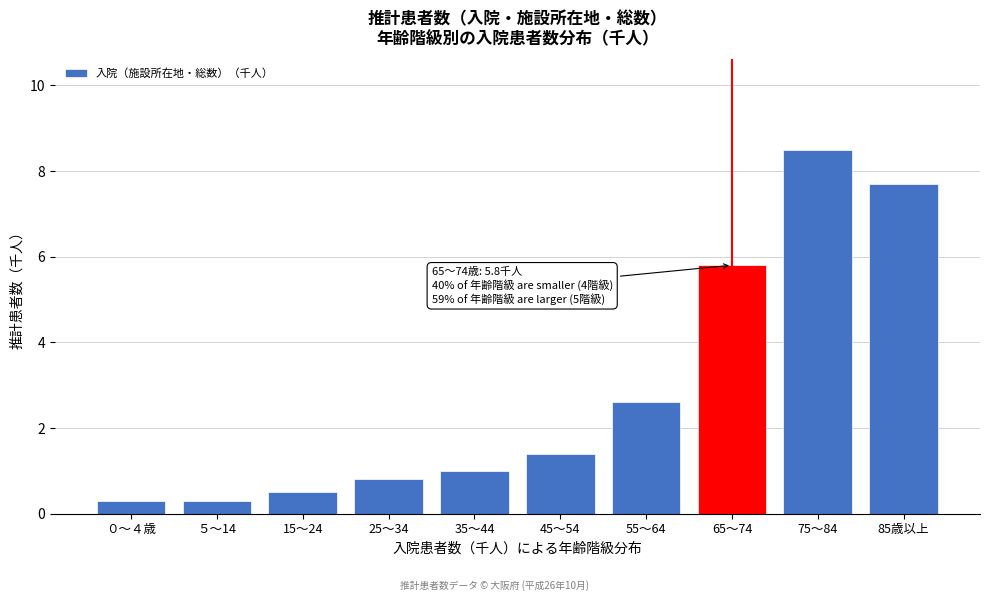

Reading right to left, what are all the values shown in this chart?

7.7	8.5	5.8	2.6	1.4	1.0	0.8	0.5	0.3	0.3